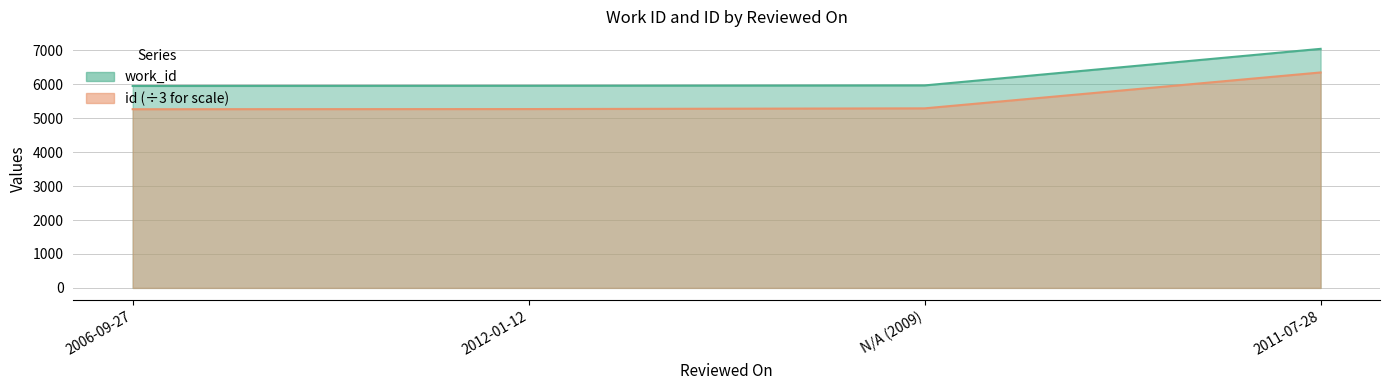

Rank the series by their maximum value, from highest to lowest.

work_id, id